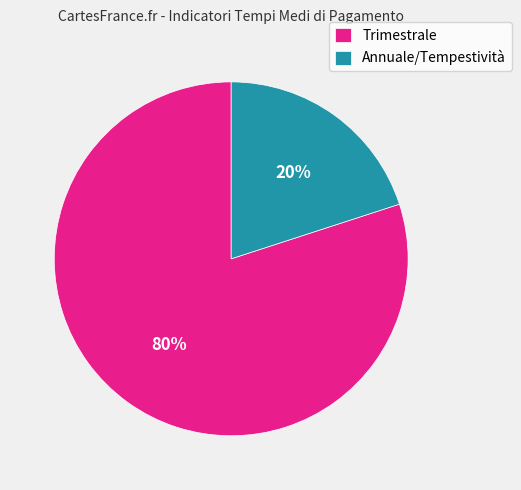

How many slices are in this pie chart?

2